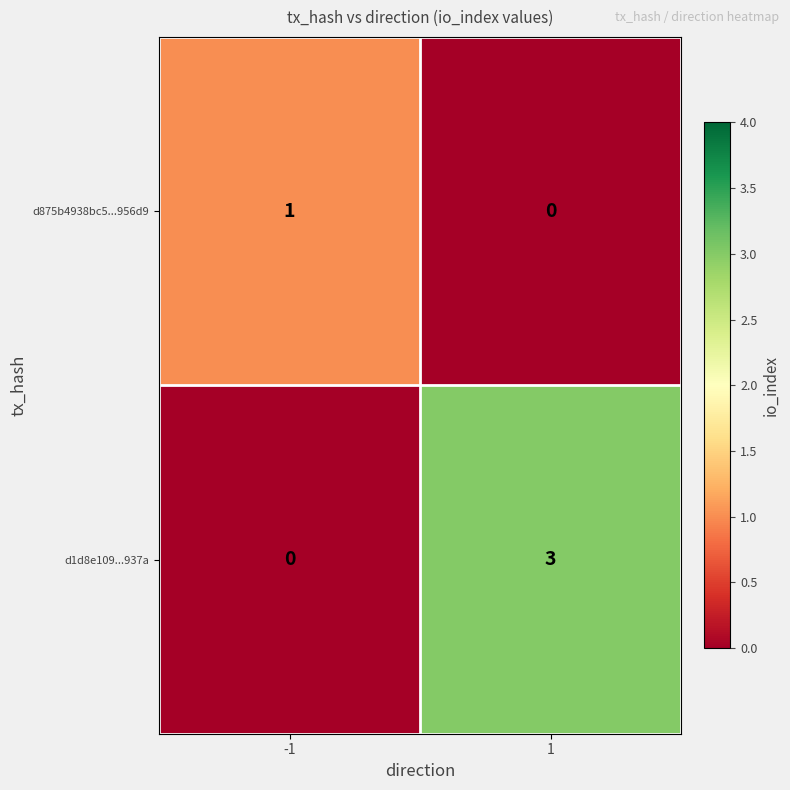

At which category is the sum across all series the highest?

1